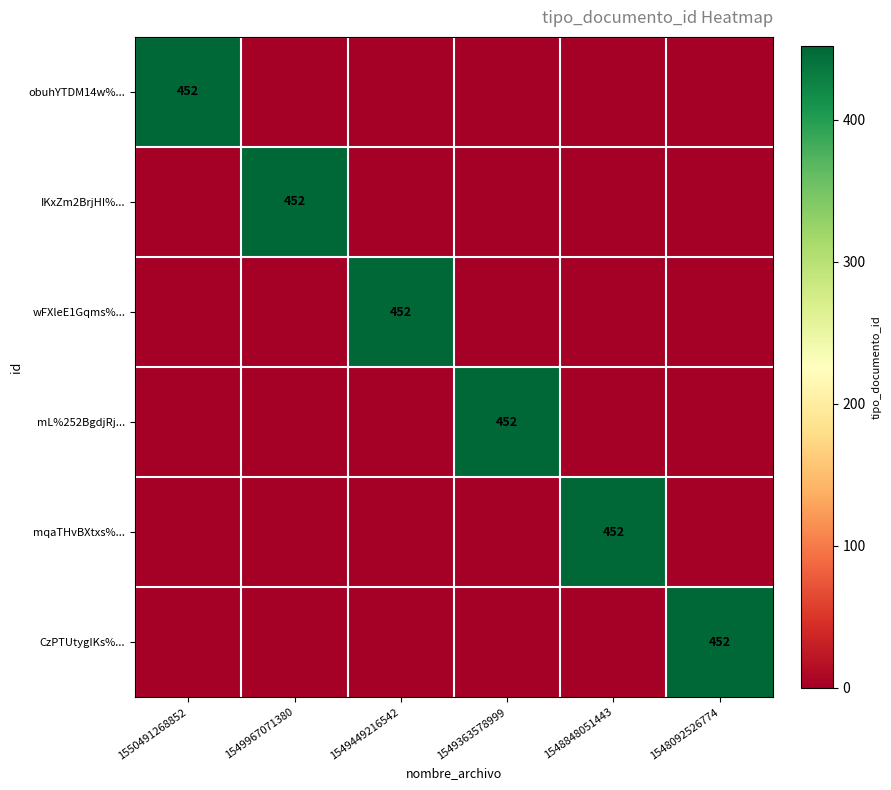

True or false: CzPTUtygIKs%... has a value of 169 at 1548092526774.

False